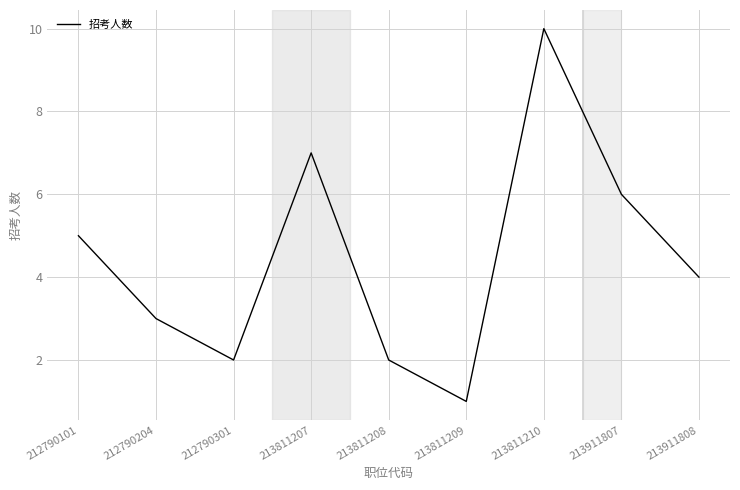

What is the difference between the values at 213811207 and 213911808?

3